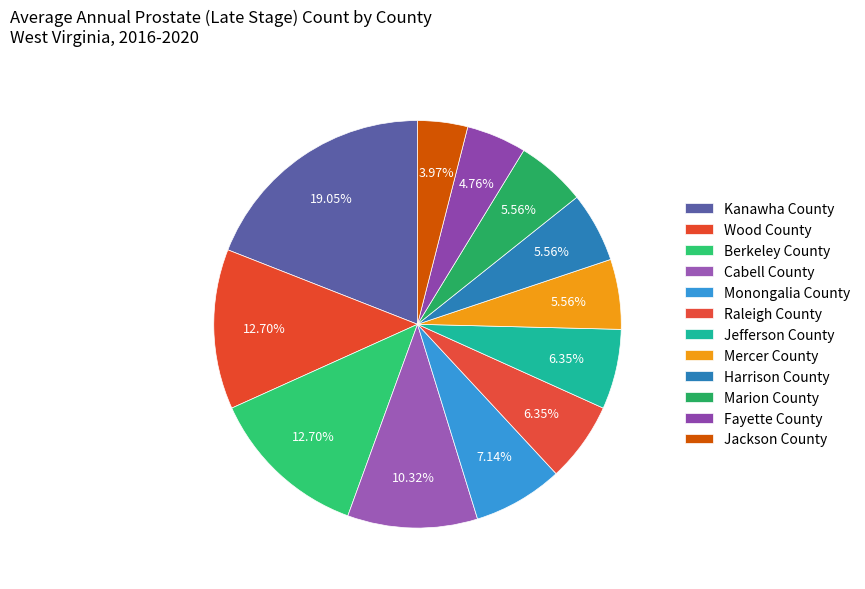

What is the change in value from Berkeley County to Jefferson County?

-8